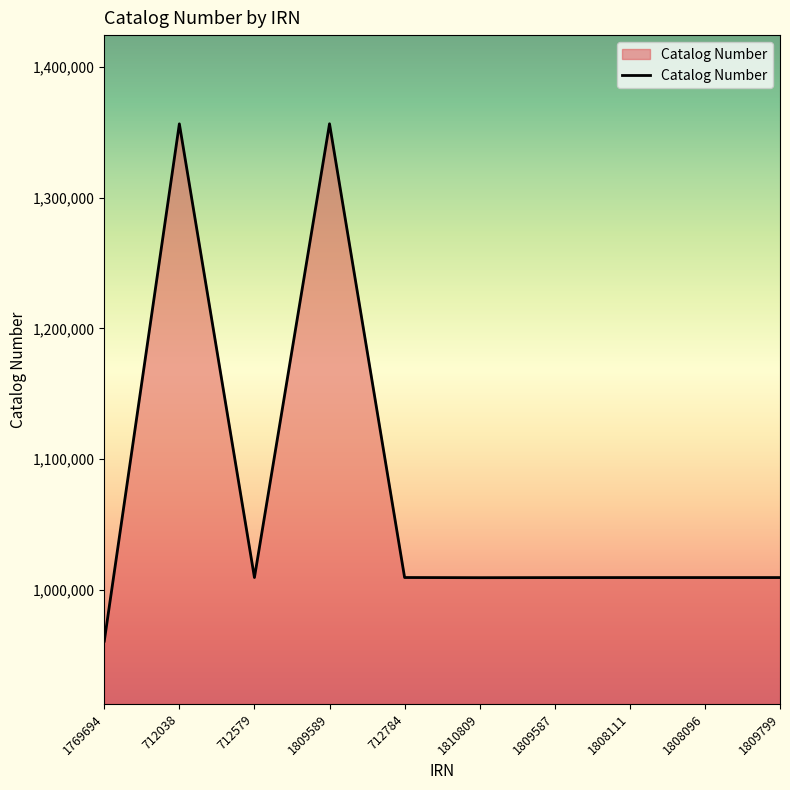

What is the greatest value displayed?

1356516